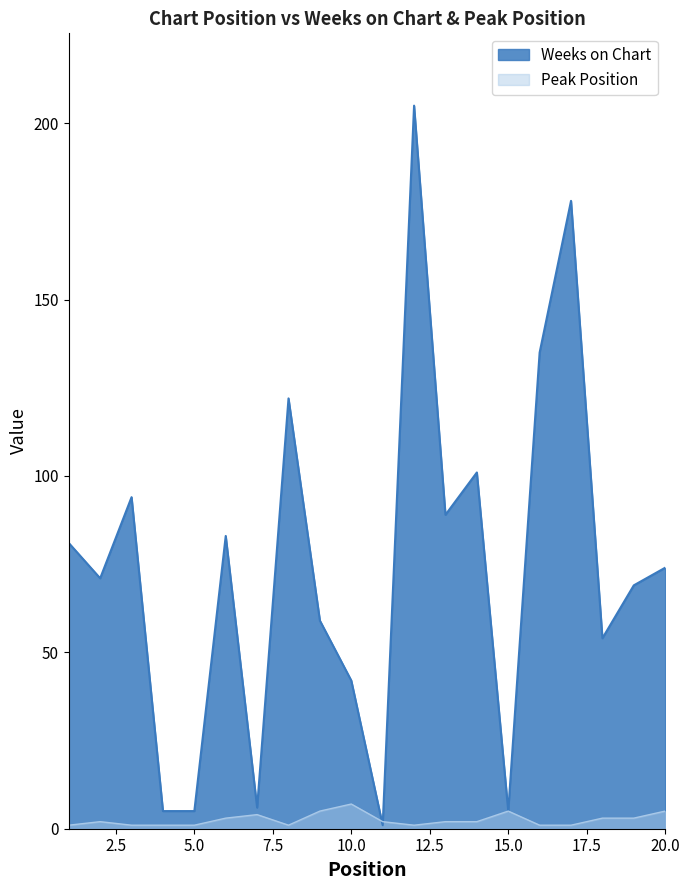

Reading left to right, list all the values displayed in this chart.

Weeks on Chart: 1=81	2=71	3=94	4=5	5=5	6=83	7=6	8=122	9=59	10=42	11=1	12=205	13=89	14=101	15=5	16=135	17=178	18=54	19=69	20=74
Peak Position: 1=1	2=2	3=1	4=1	5=1	6=3	7=4	8=1	9=5	10=7	11=2	12=1	13=2	14=2	15=5	16=1	17=1	18=3	19=3	20=5